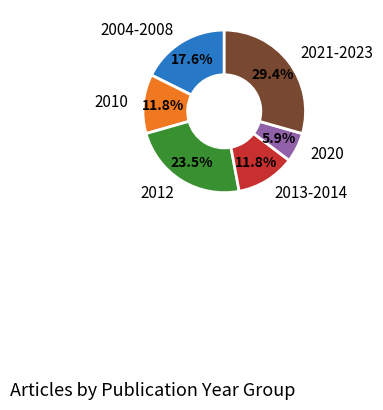

Does any single category account for the majority?

No